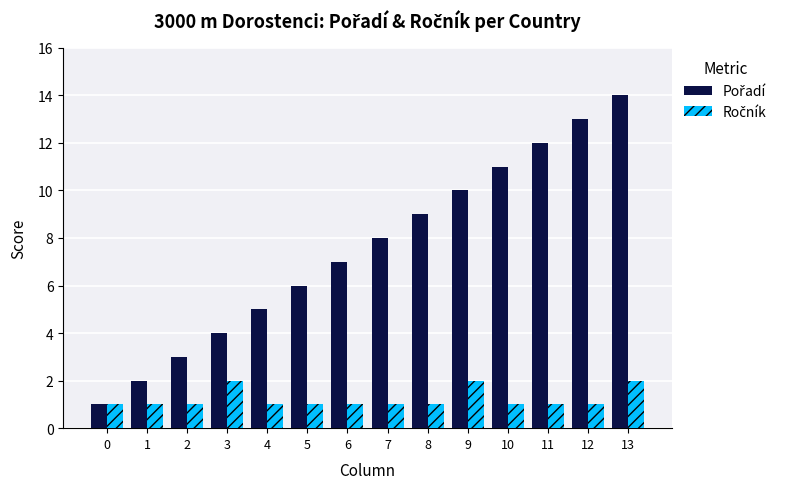

Which category has the highest value across all series?

13